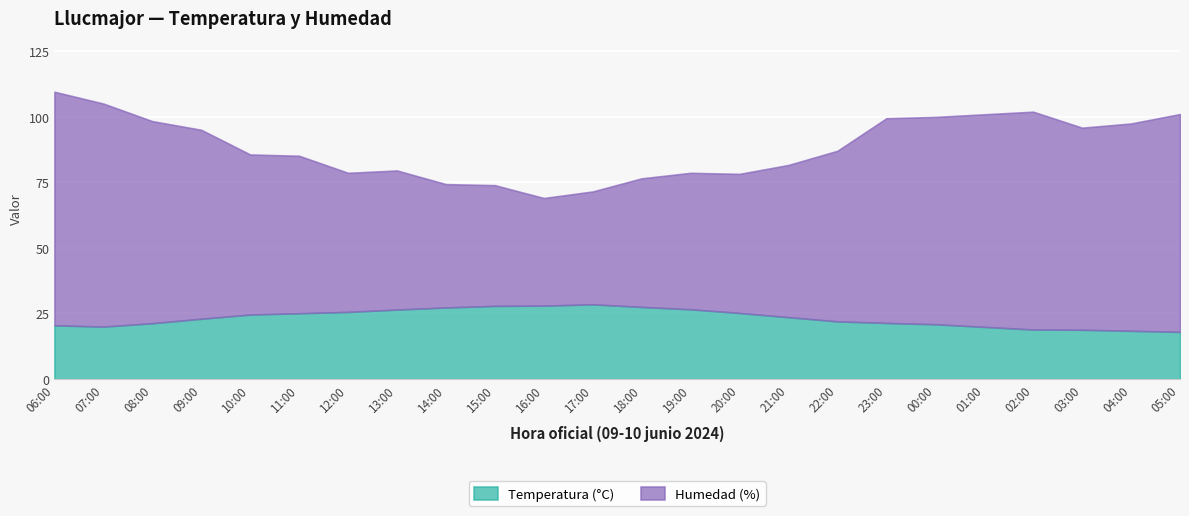

What is the spread (max minus min) of values at 12:00?

27.4